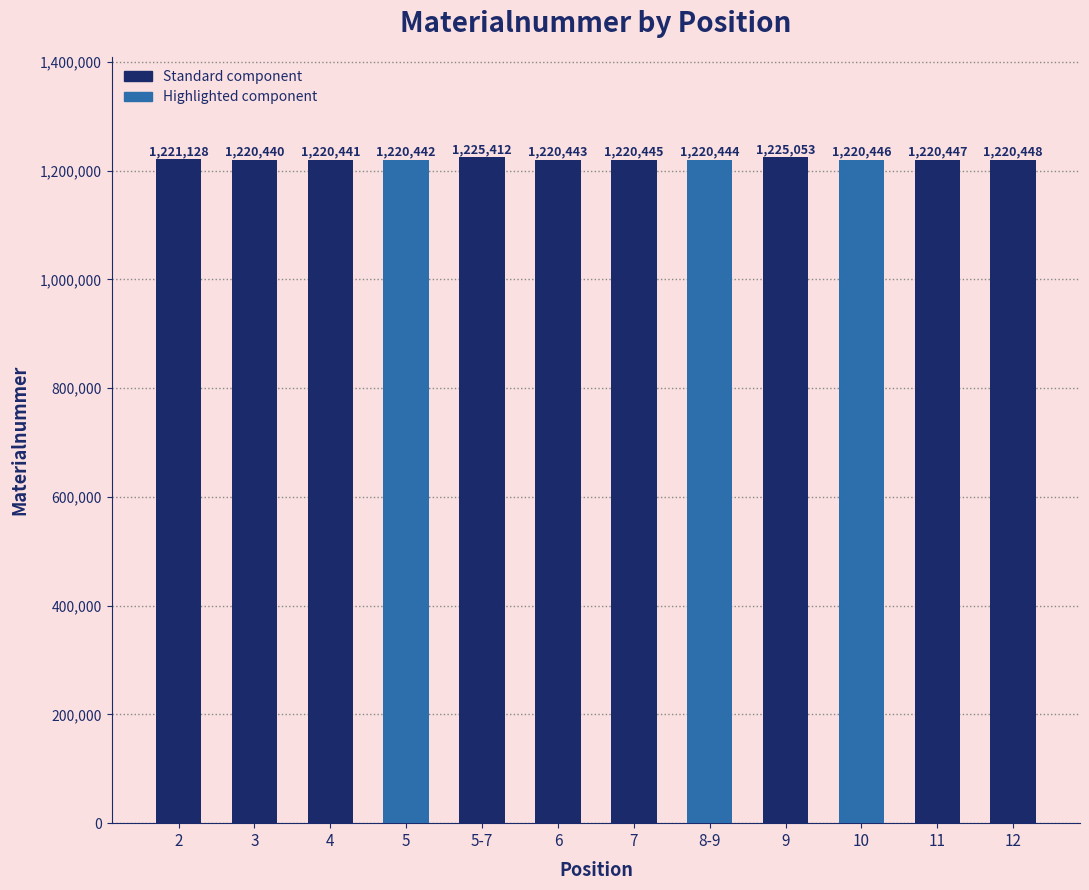

Reading left to right, extract all data points from this chart.

1221128	1220440	1220441	1220442	1225412	1220443	1220445	1220444	1225053	1220446	1220447	1220448